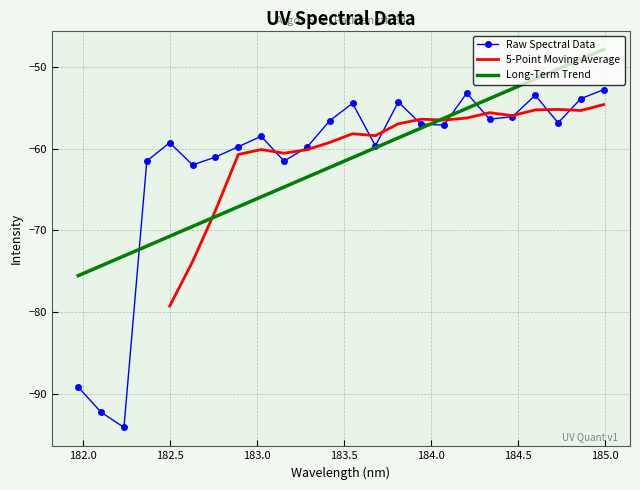

What is the value of the 7th point from the left?

-61.0